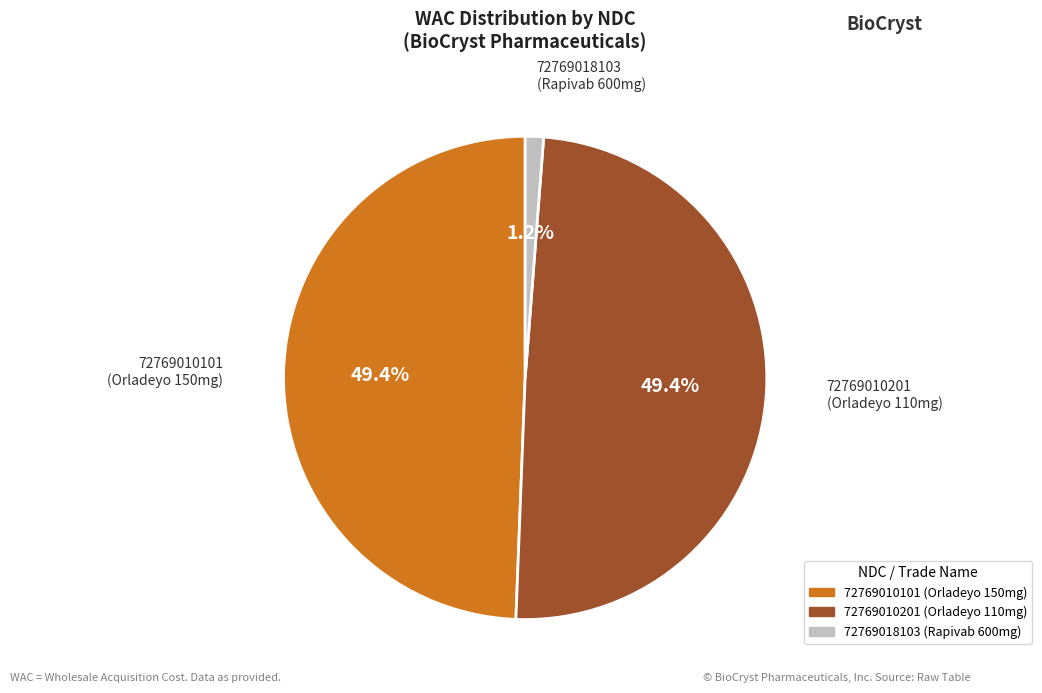

Is there a majority slice in this chart?

No